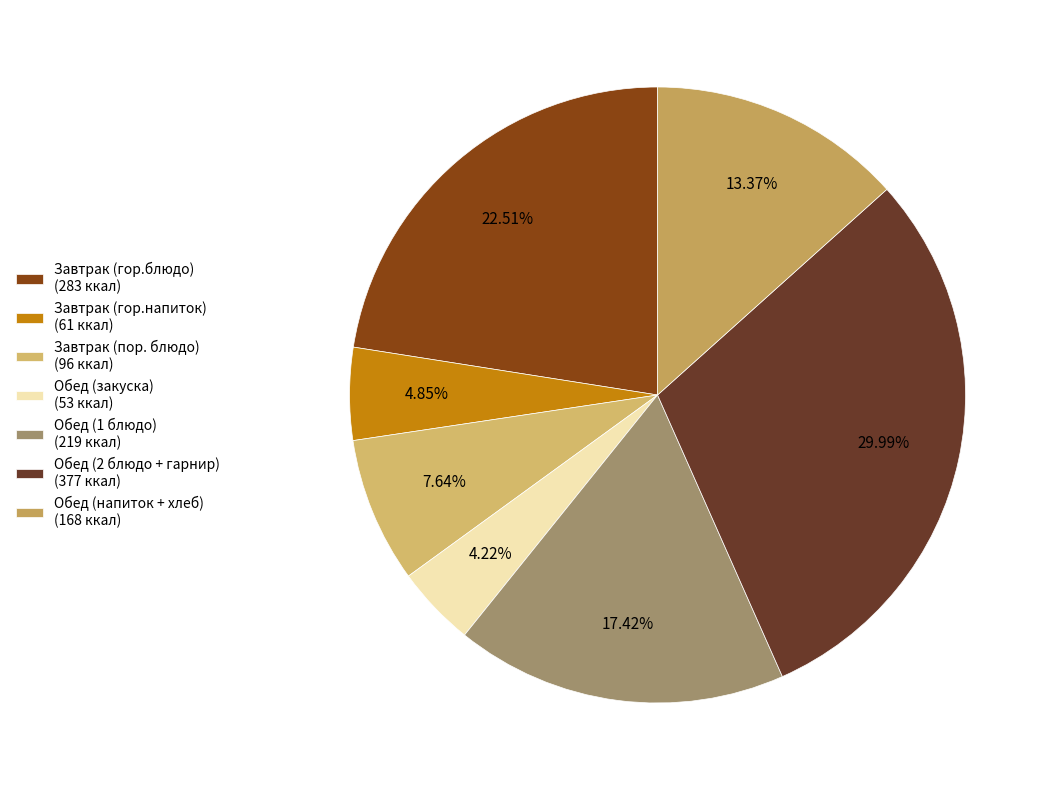

What percentage is the Обед (напиток + хлеб) slice, to the nearest percent?

13%